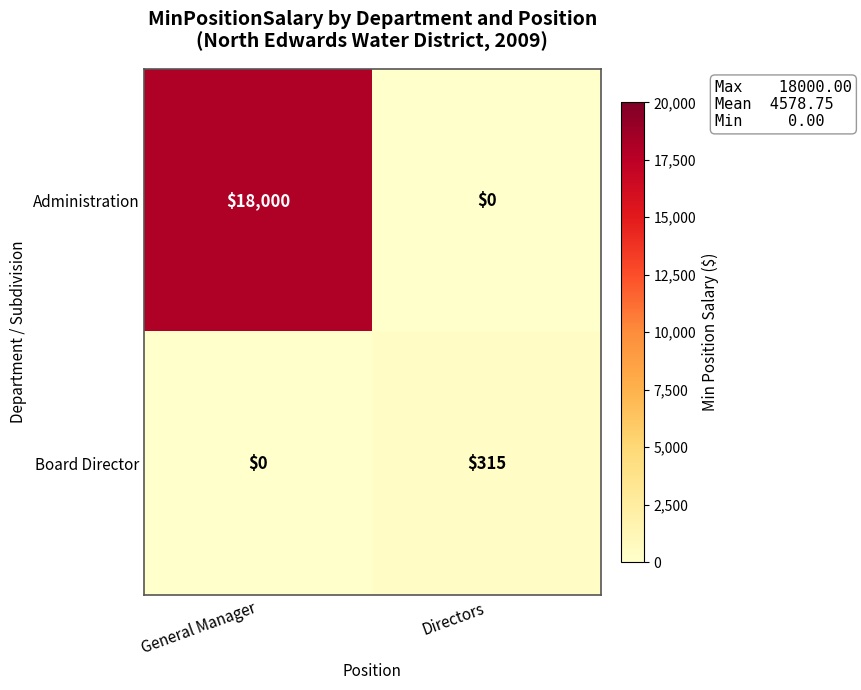

Which series changed the most between General Manager and Directors?

Administration